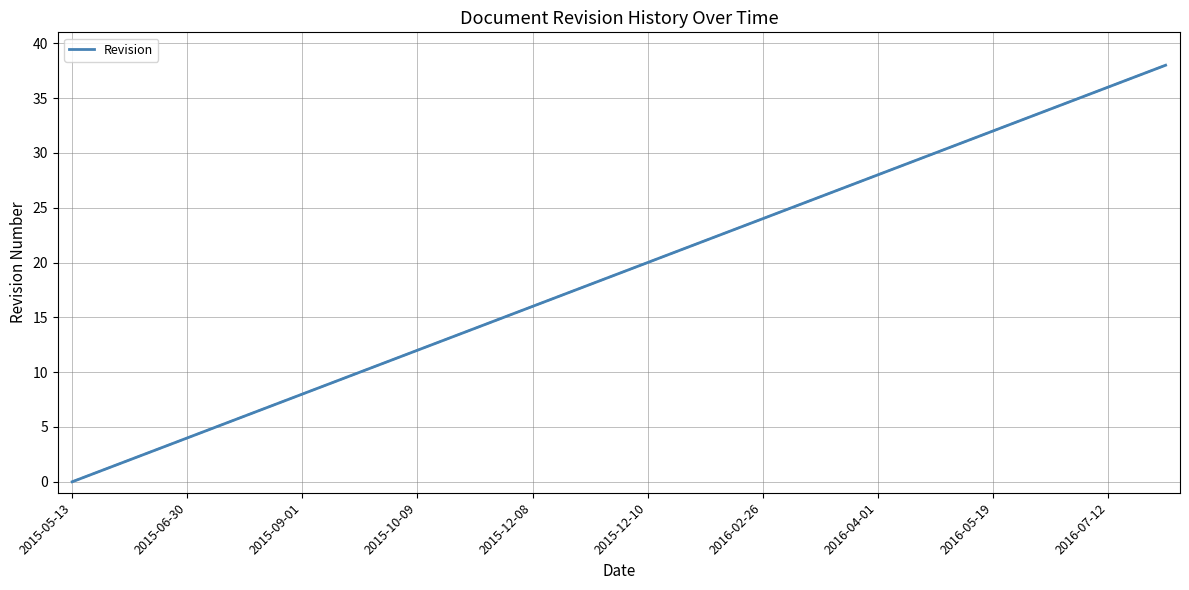

What is the ratio of the value at 31 to the value at 28?

1.1